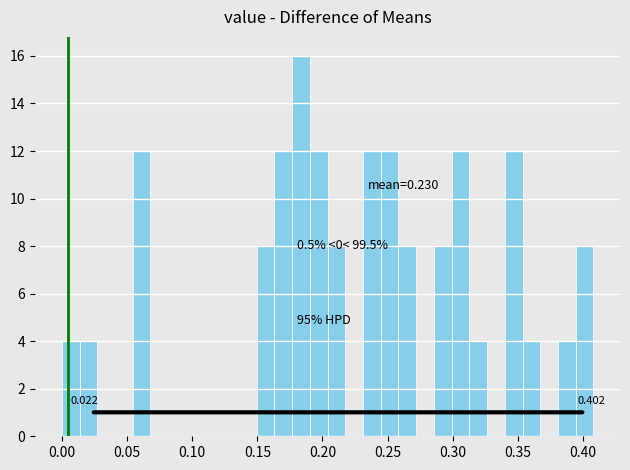

Read against the x-axis, roughly where is the centre of the tallest bar?

0.185